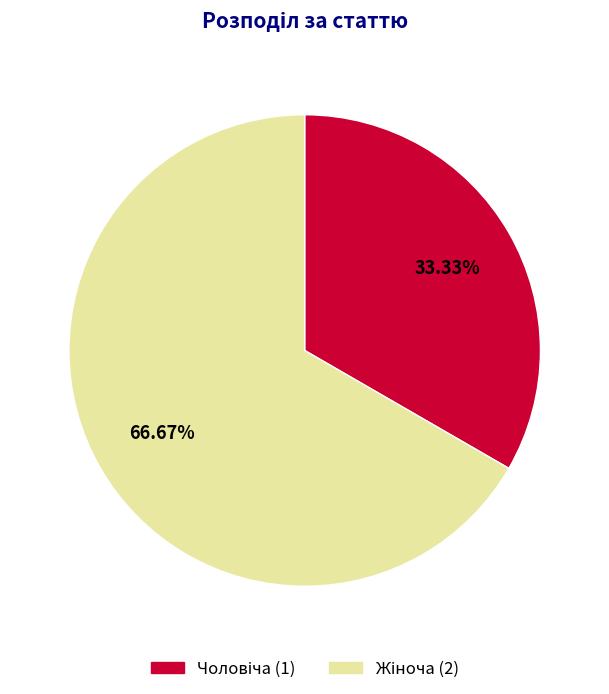

Does any single category account for the majority?

Yes